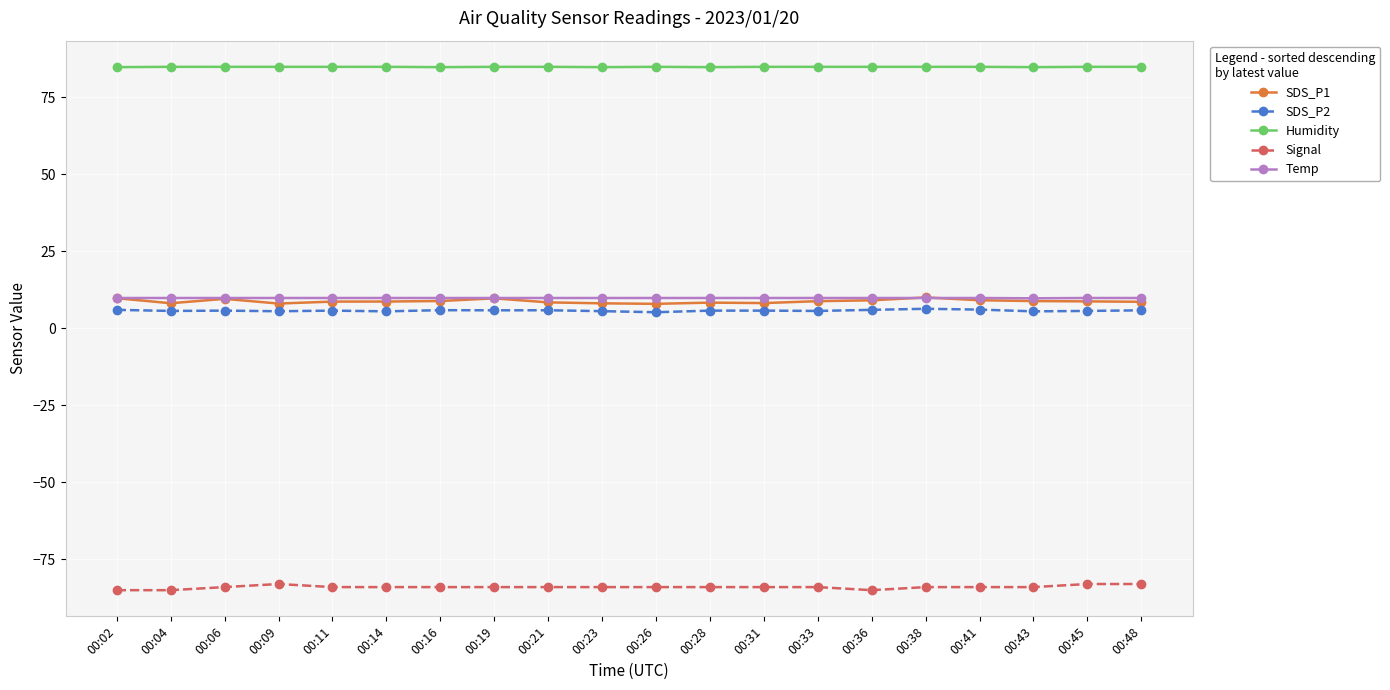

What is the highest value of the SDS_P2 series?

6.3